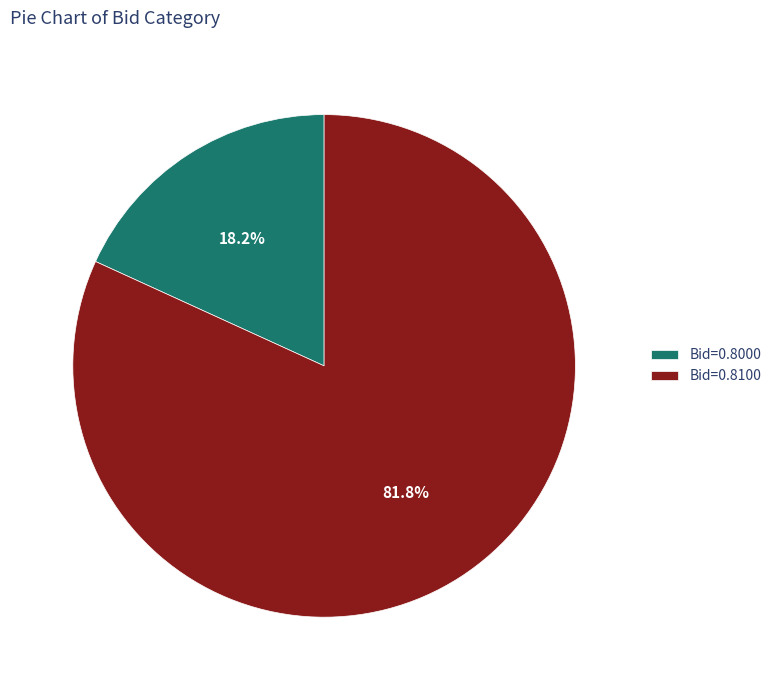

Which category accounts for the majority?

Bid=0.8100